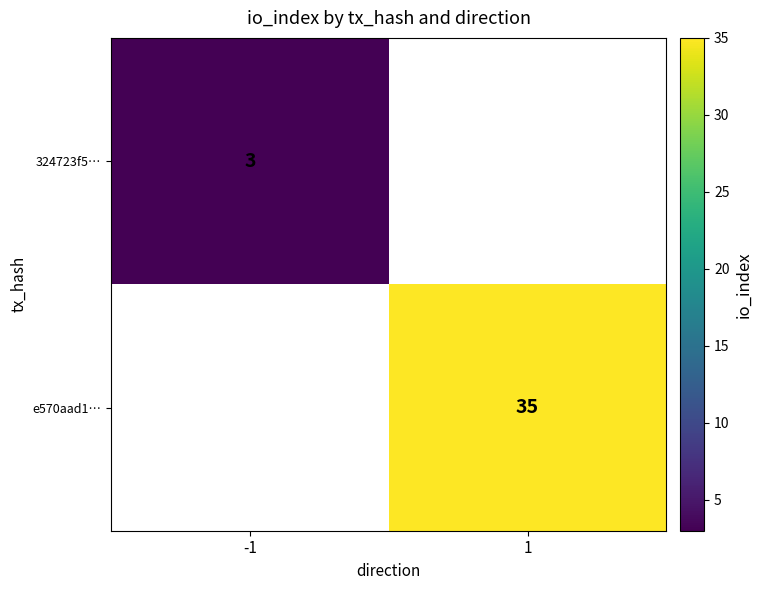

True or false: 324723f5… has a value of 2 at -1.

False